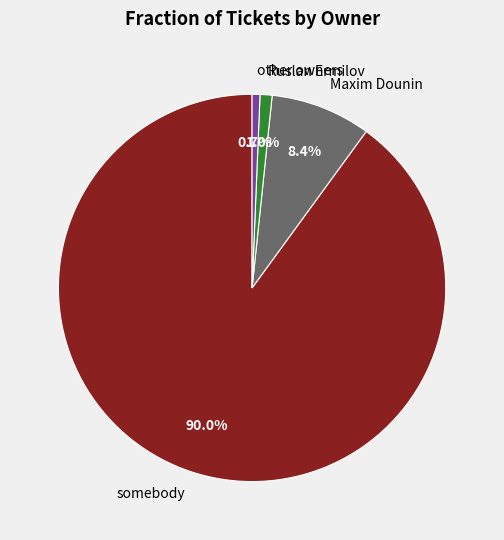

Do other and Ruslan Ermilov together represent more than half of the pie?

No